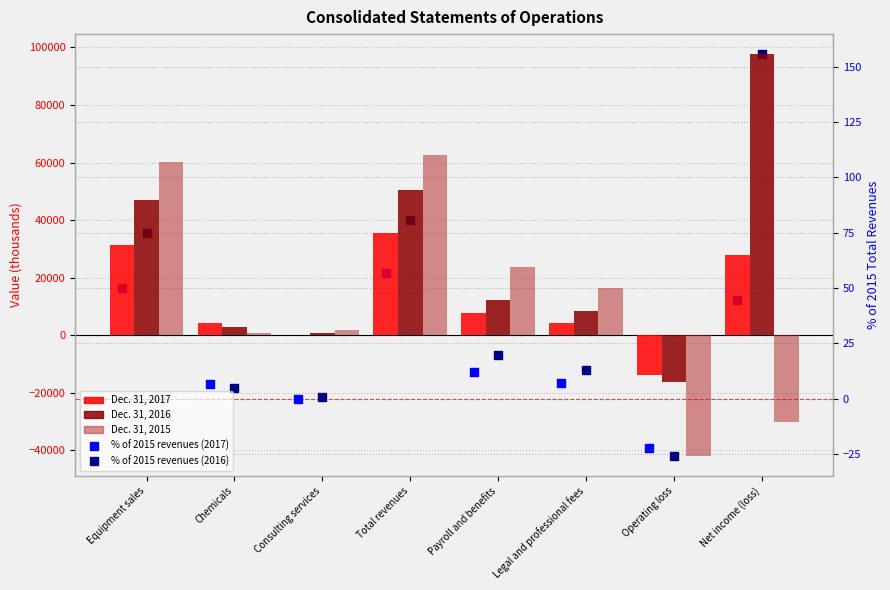

Which series reaches the maximum Y coordinate?

Dec. 31, 2016